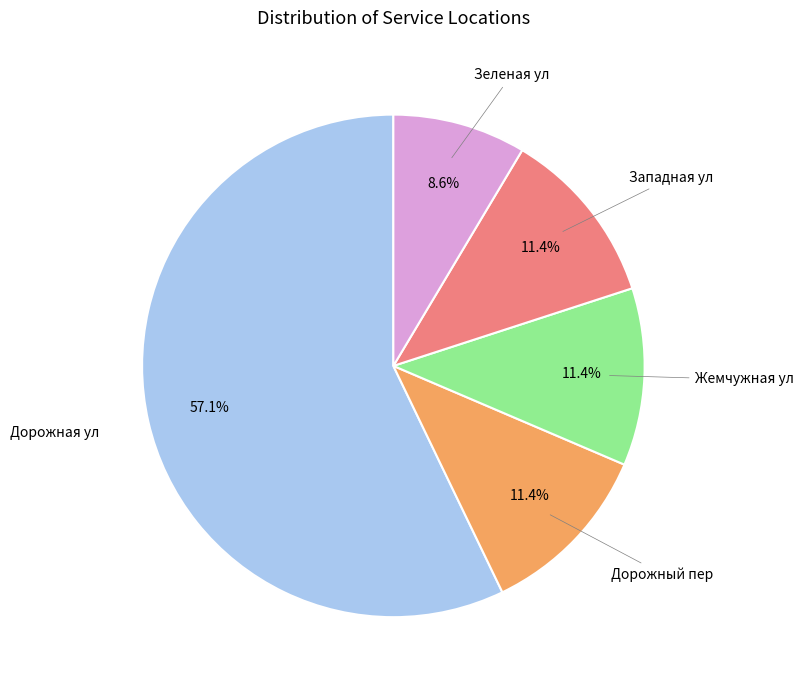

What is the largest slice in the pie chart?

Дорожная ул